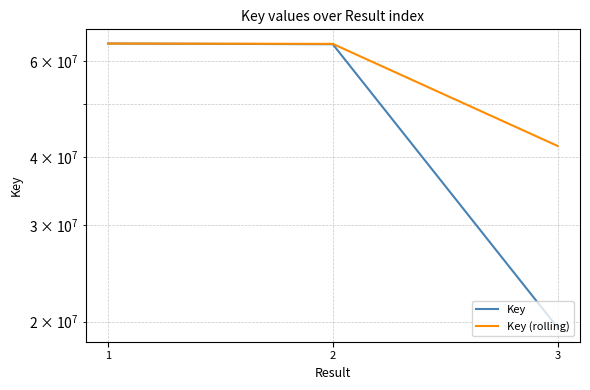

What is the lowest value of the Key (rolling) series?

41919289